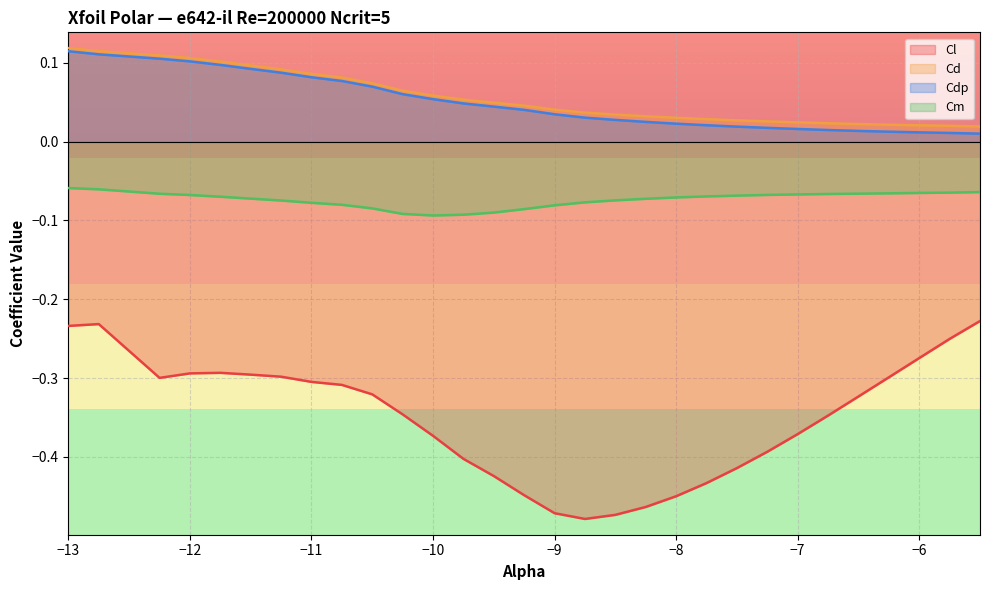

What is the minimum value shown in the chart?

-0.5